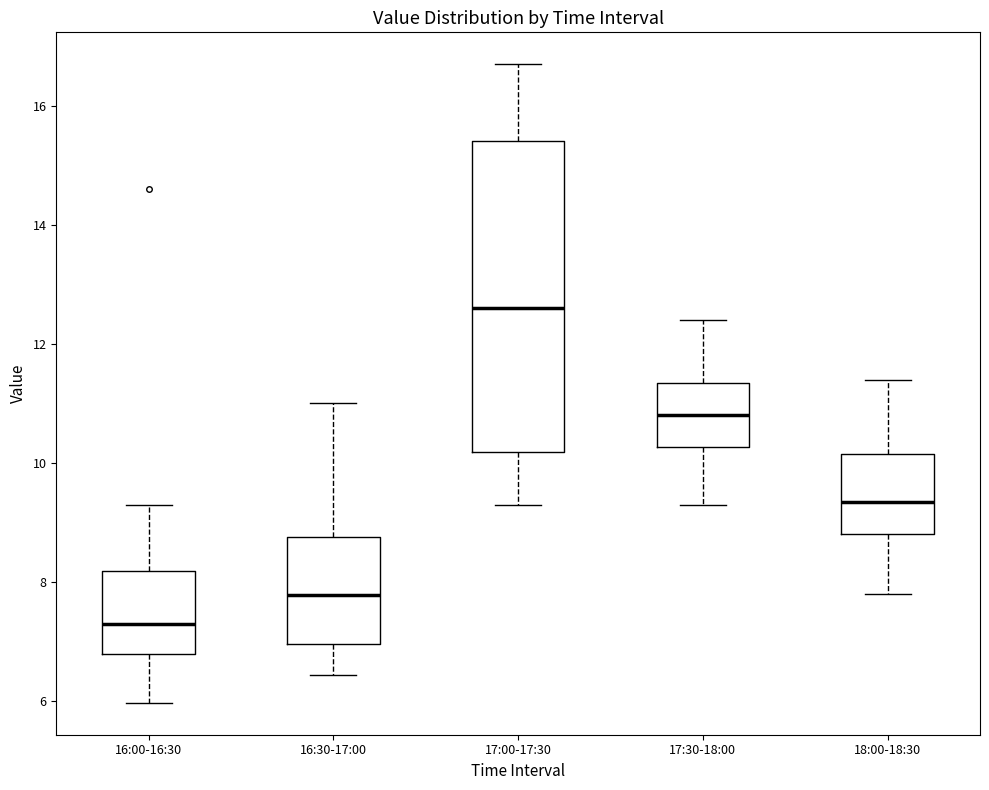

Reading left to right, read every box against the y-axis: the position of its median line, the range the box covers, and the ends of its whiskers. The values are not printed on the chart, so give them approximately, as read against the axis.

16:00-16:30: median 7.4, box 6.8 to 8.2, whiskers 6.0 to 9.4
16:30-17:00: median 7.8, box 7.0 to 8.8, whiskers 6.4 to 11.0
17:00-17:30: median 12.6, box 10.2 to 15.4, whiskers 9.4 to 16.8
17:30-18:00: median 10.8, box 10.2 to 11.4, whiskers 9.4 to 12.4
18:00-18:30: median 9.4, box 8.8 to 10.2, whiskers 7.8 to 11.4